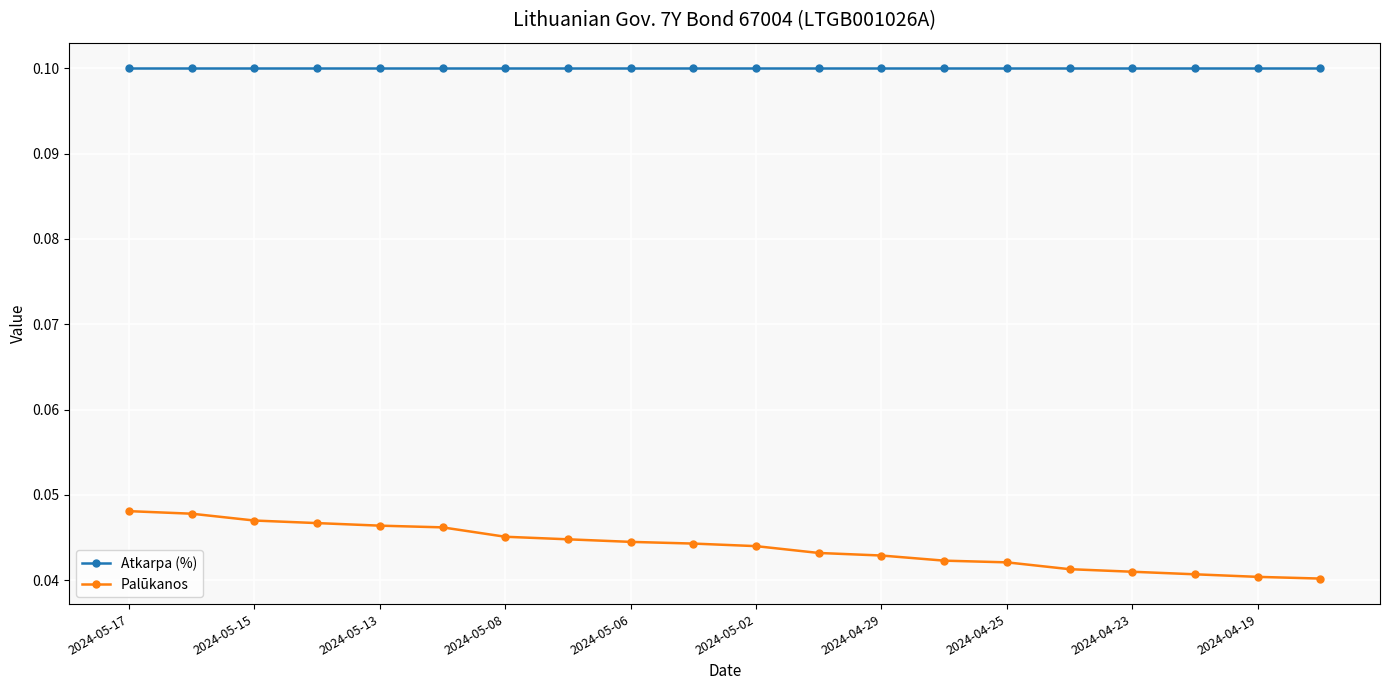

True or false: Palūkanos and Atkarpa (%) cross at least once.

False